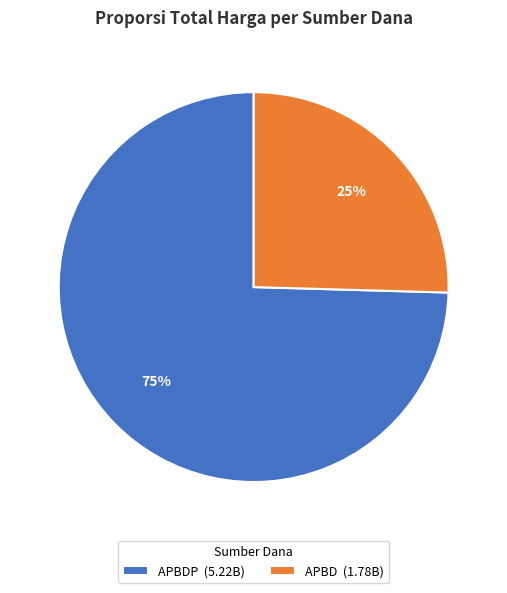

True or false: APBDP (5.22B) accounts for 75% of the total.

True